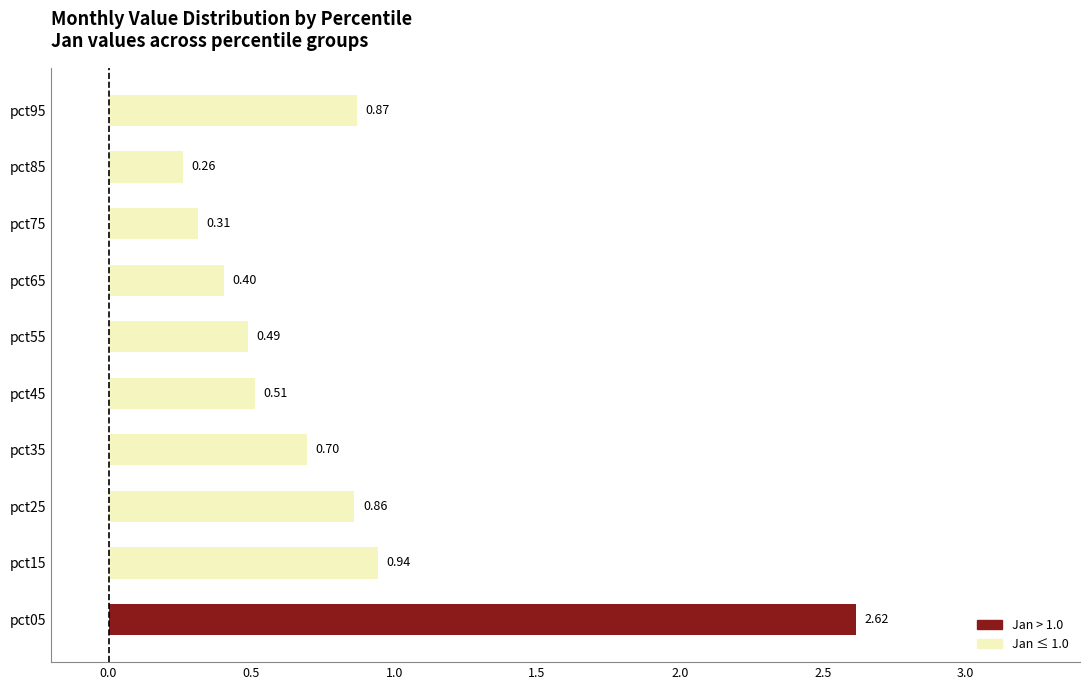

What is the difference between the maximum and second lowest values?

2.3